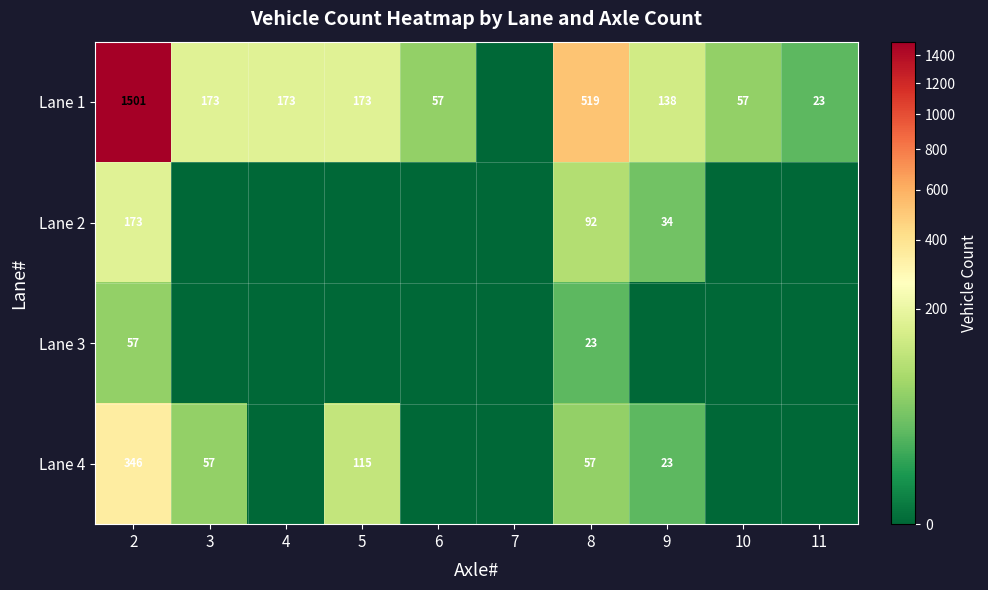

Is it true that Lane 1 equals 173 at 4?

True